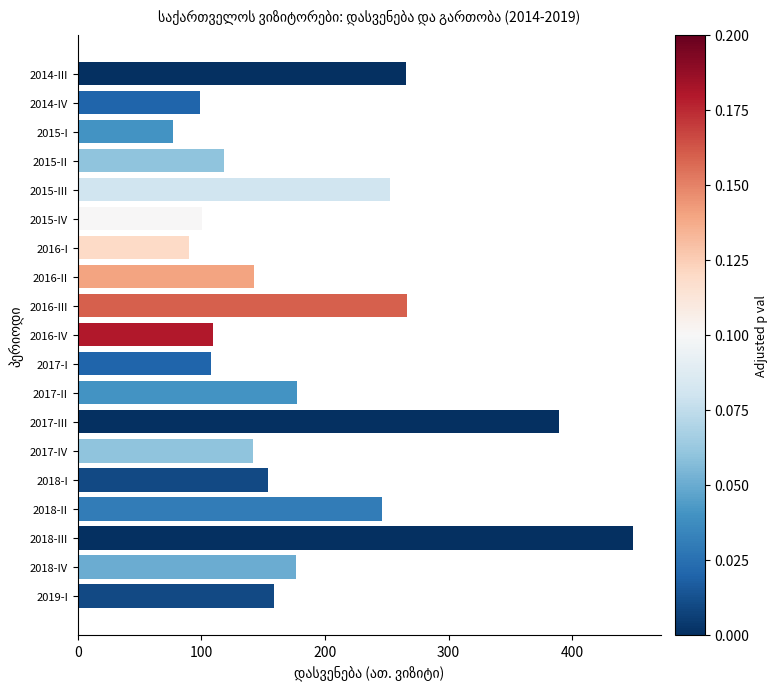

What is the sum of all values?

3522.9